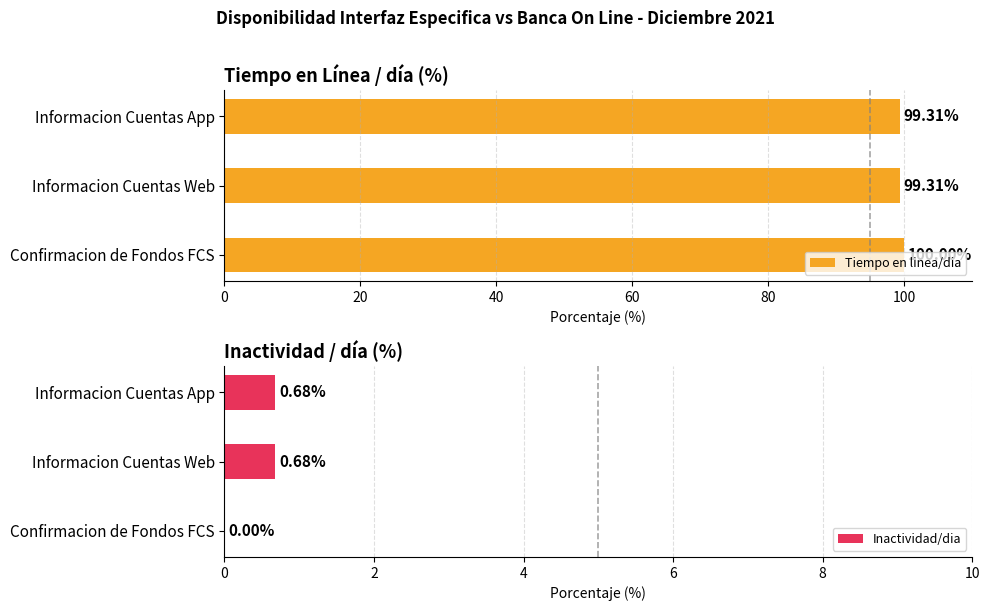

Reading left to right, extract all data points from this chart.

Tiempo en linea/dia: 100.0	99.3	99.3
Inactividad/dia: 0.0	0.7	0.7